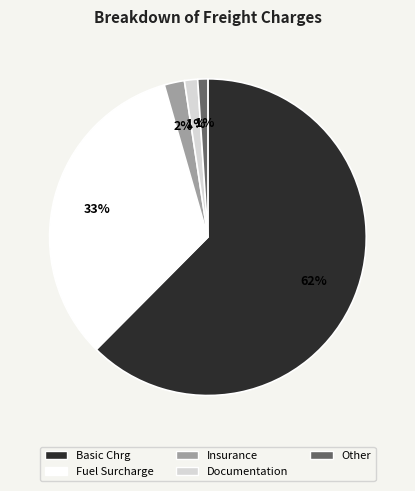

Combined, do Other and Fuel Surcharge account for over 50%?

No